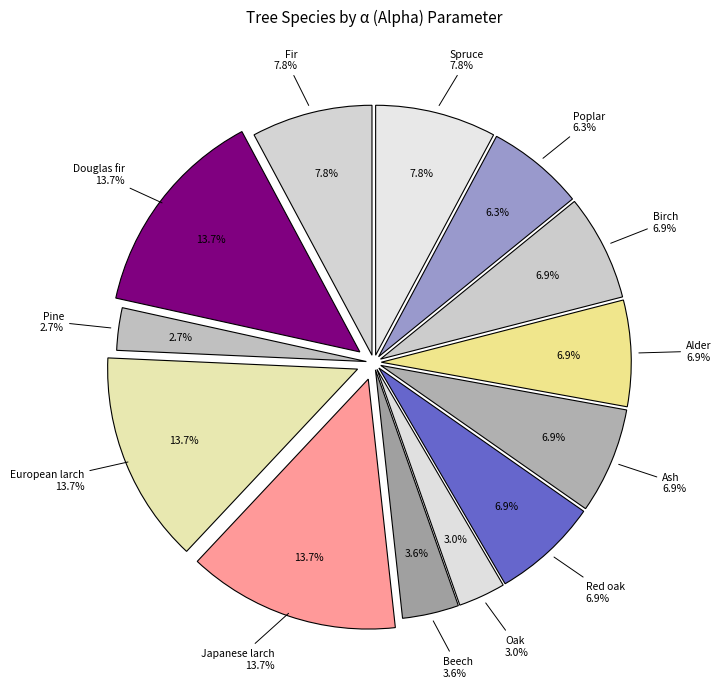

The Fir slice represents 8% of the pie. True or false?

True